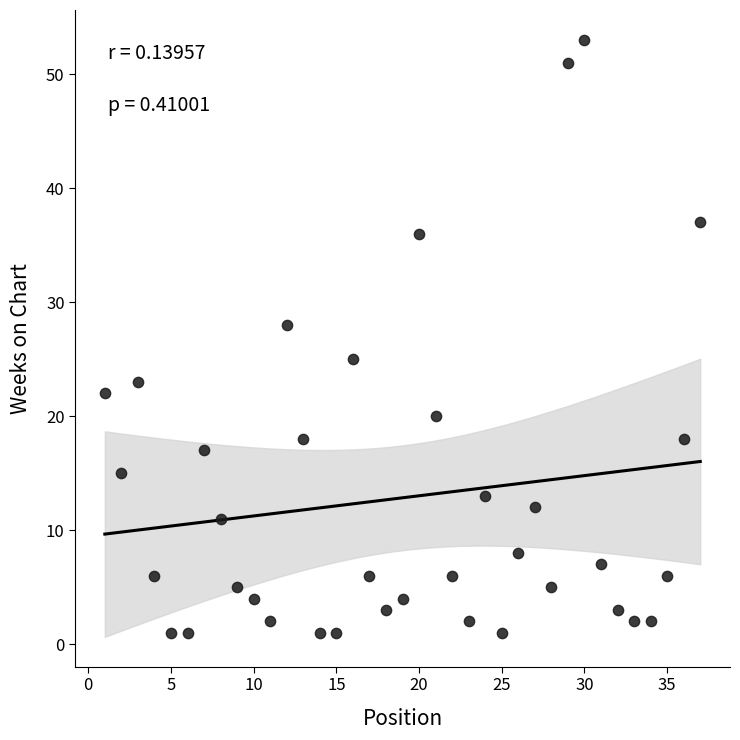

What Y value in the scatter plot is closest to 27?

28